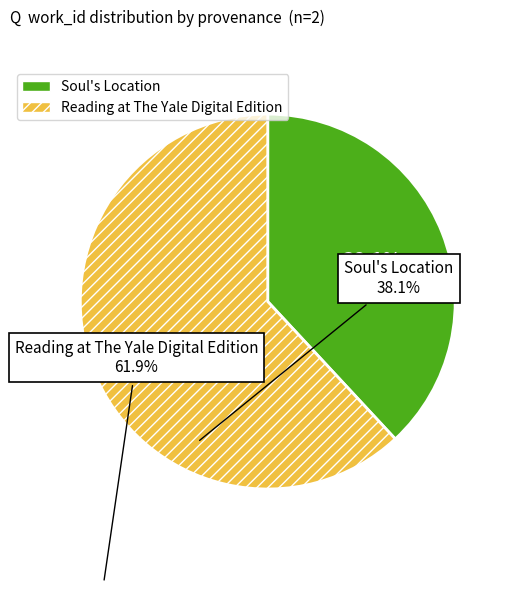

Rank the categories by value from highest to lowest.

Reading at The Yale Digital Edition, Soul's Location